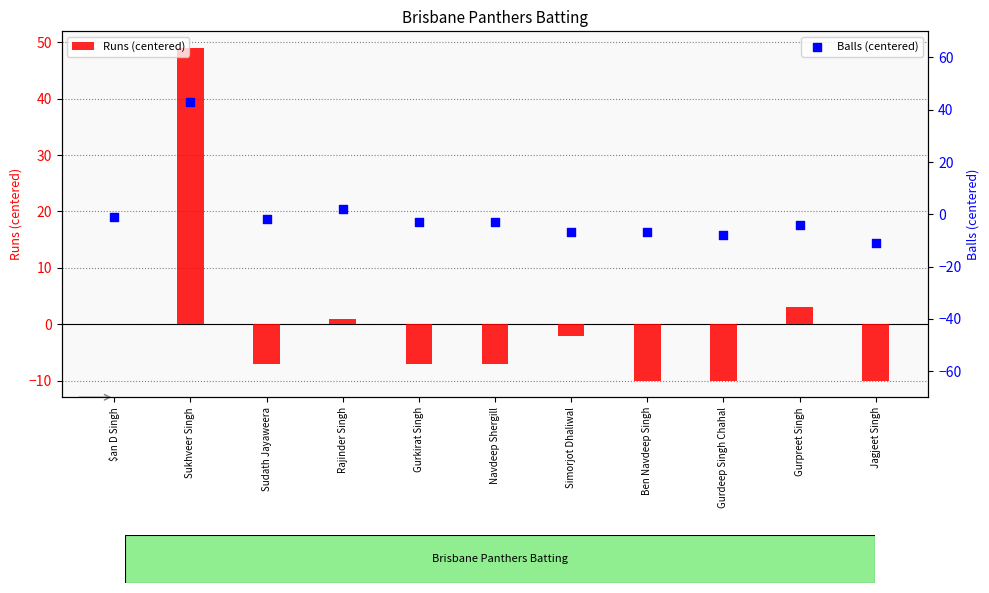

Is the value of Balls (centered) at Rajinder Singh greater than the value of Runs (centered) at Rajinder Singh?

Yes